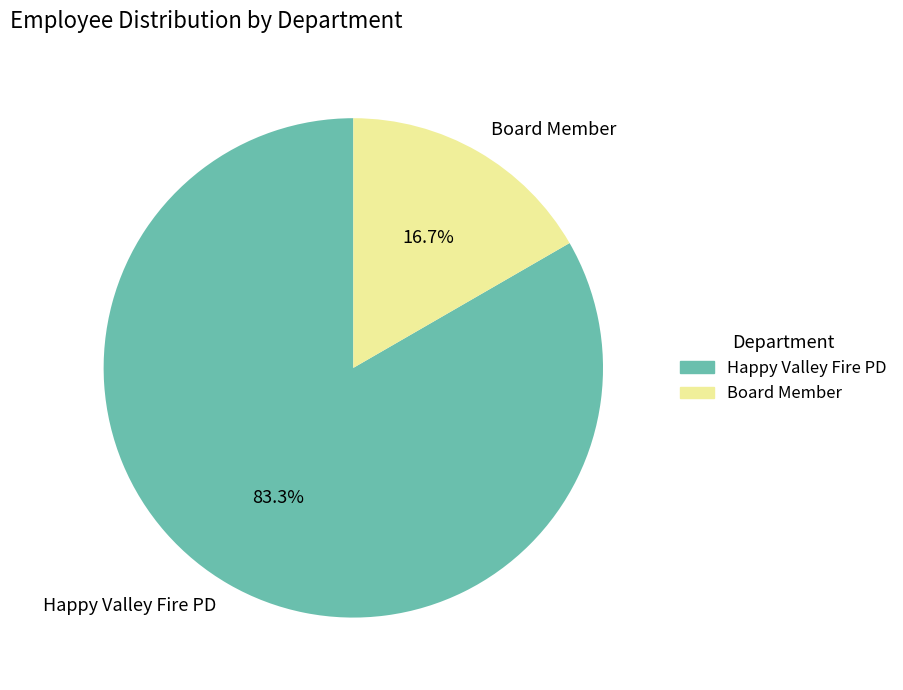

Which has a higher value, Happy Valley Fire PD or Board Member?

Happy Valley Fire PD